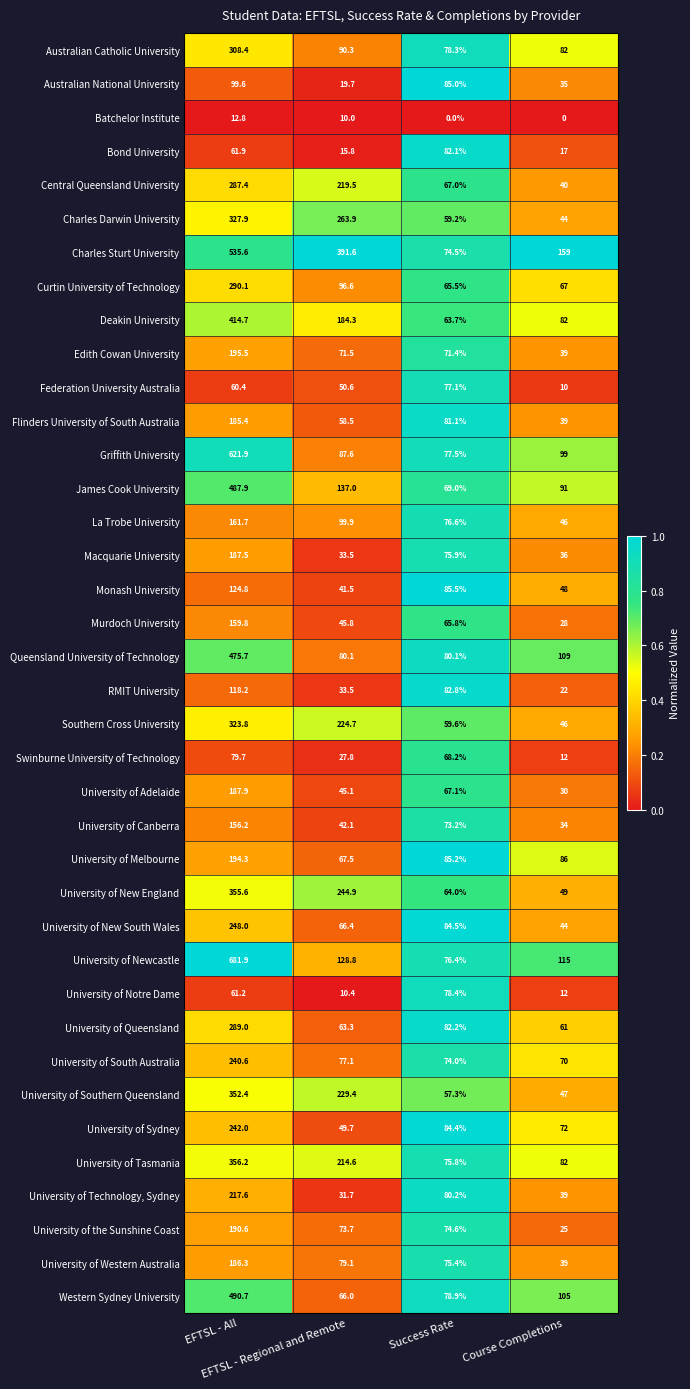

Which series has the widest spread of values?

University of Newcastle